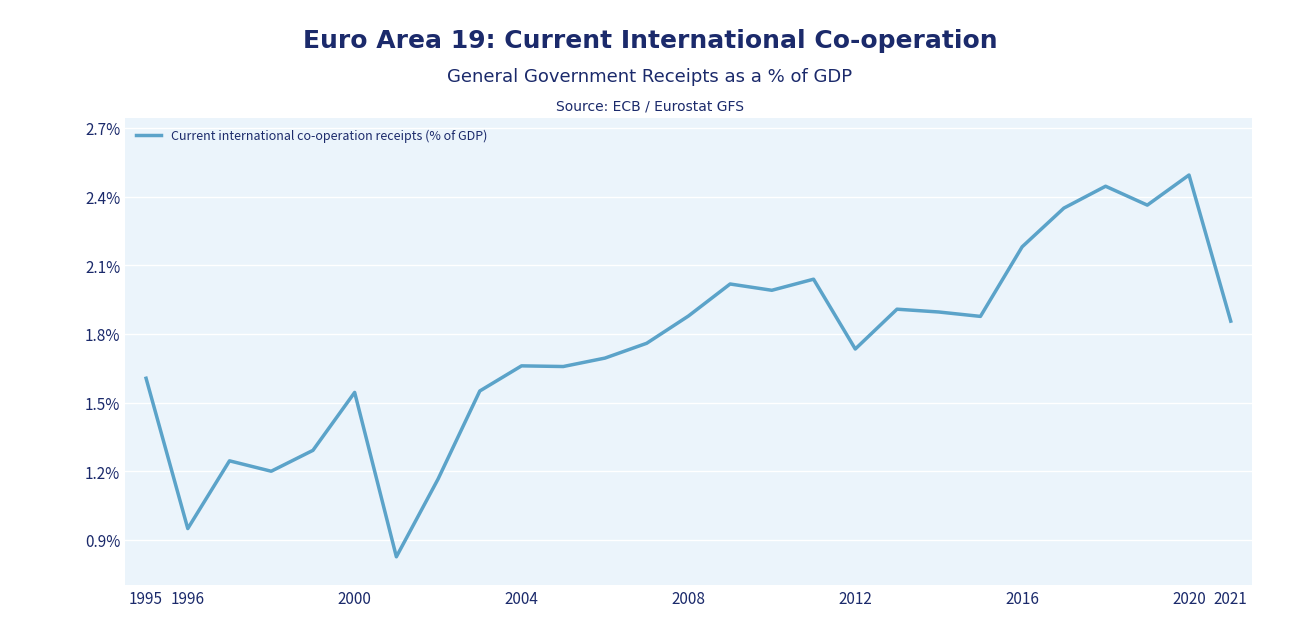

Where is the first local minimum?

1996